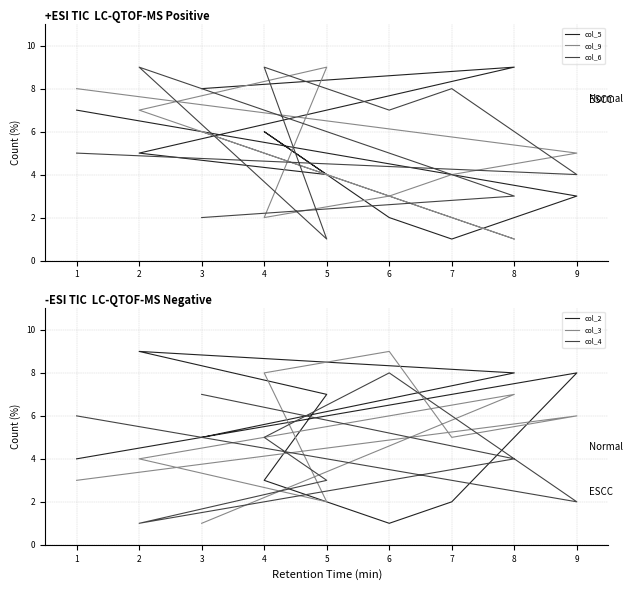

How many data points in col_9 are less than 5?

4